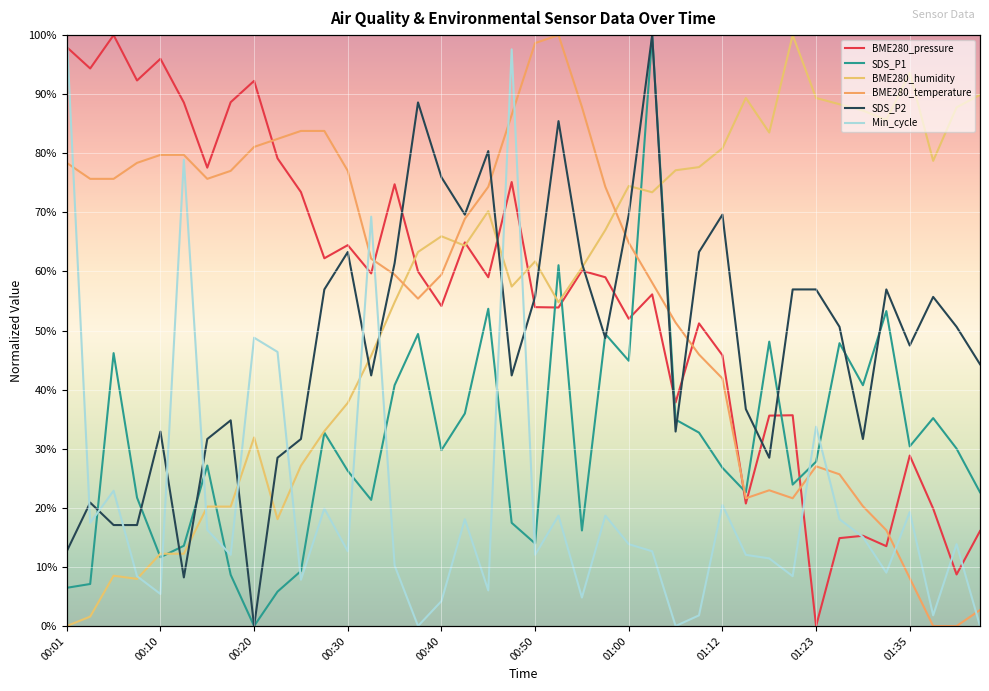

What is the difference between the highest and lowest values at 35?

76.6